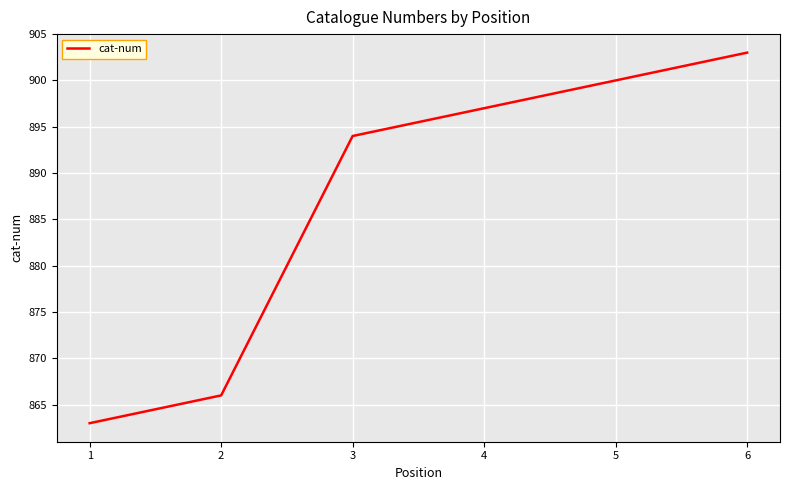

Which category has the highest value across all series?

6